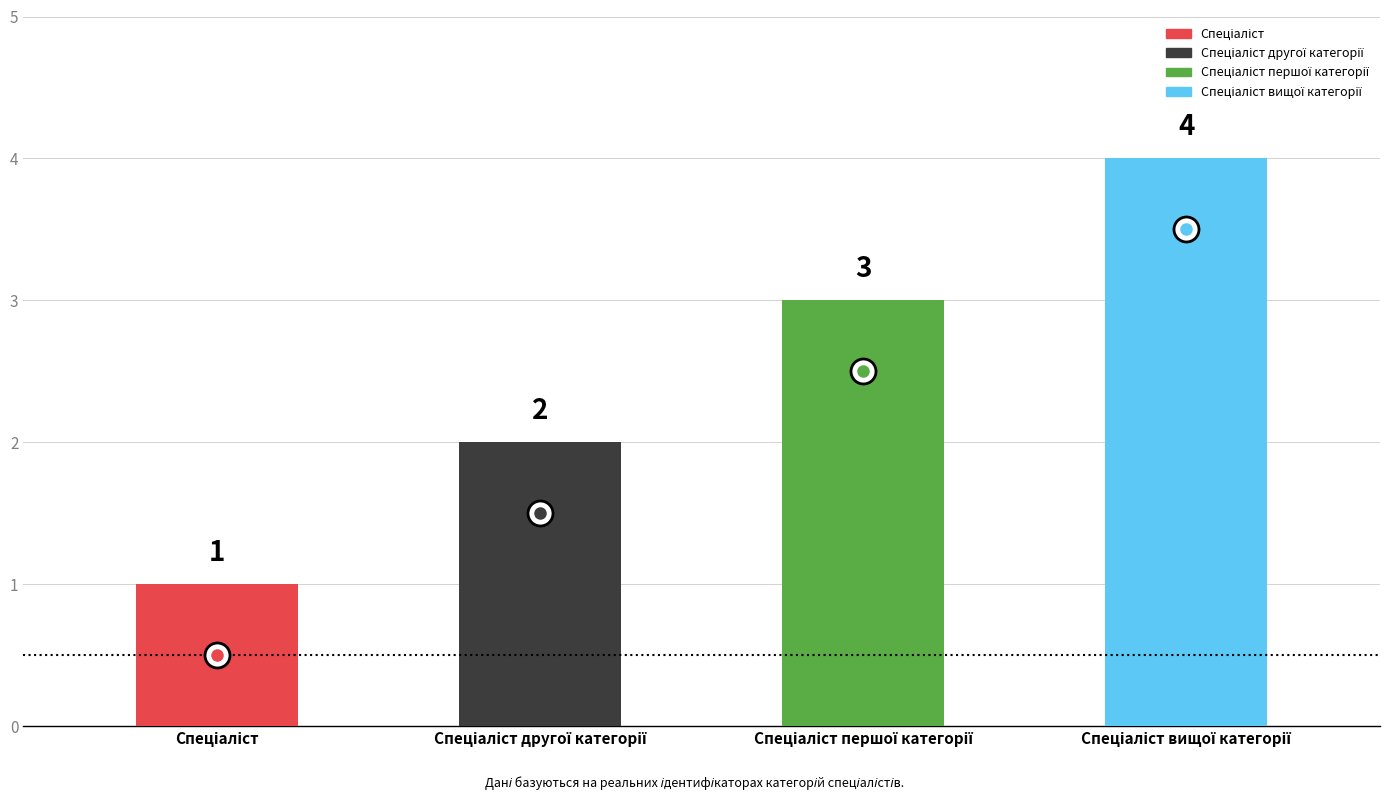

Approximately how many times larger is the value at Спеціаліст другої категорії compared to Спеціаліст першої категорії?

0.7